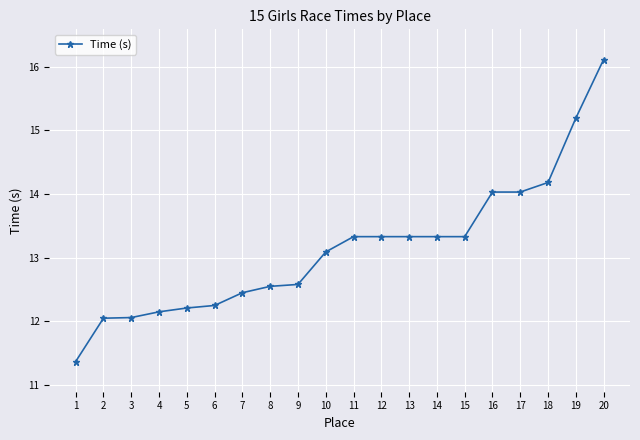

What is the average value?

13.1